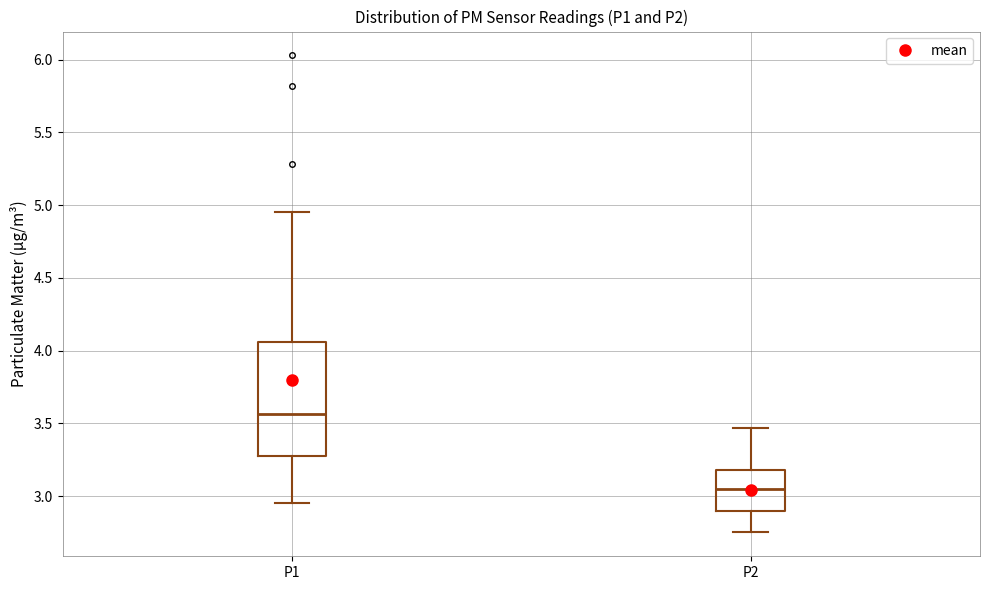

Where does the upper whisker of the box for P2 end on the y-axis? The values are not printed on the chart, so give them approximately, as read against the axis.

3.45